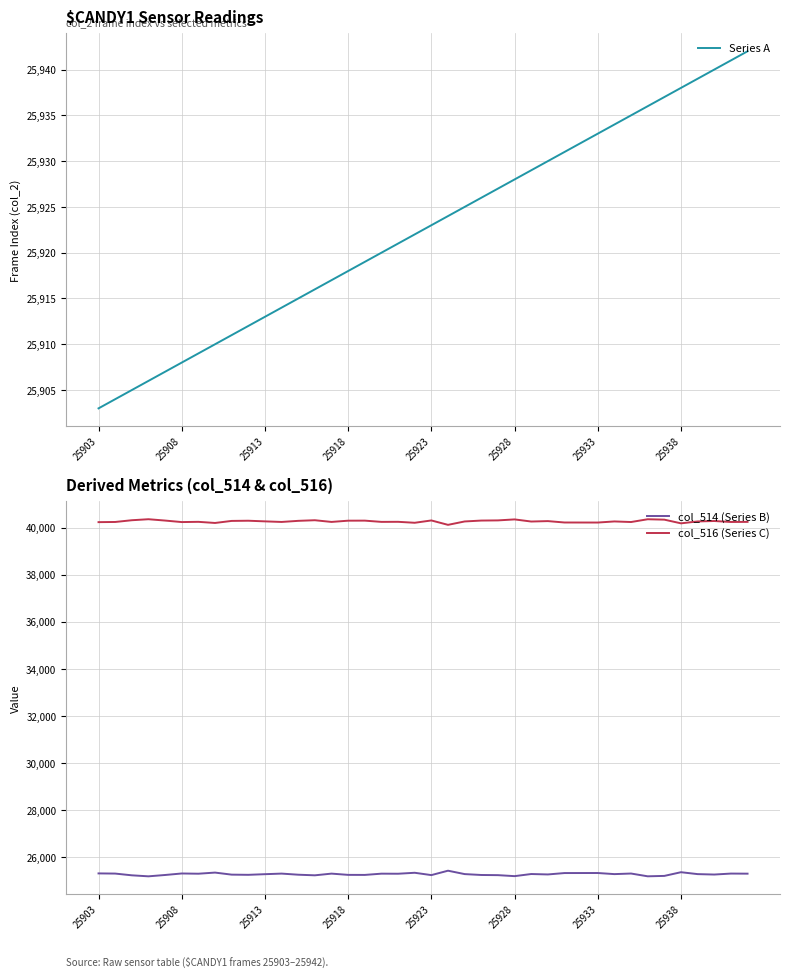

Where does the col_514 (Series B) series first go above 25276?

25903